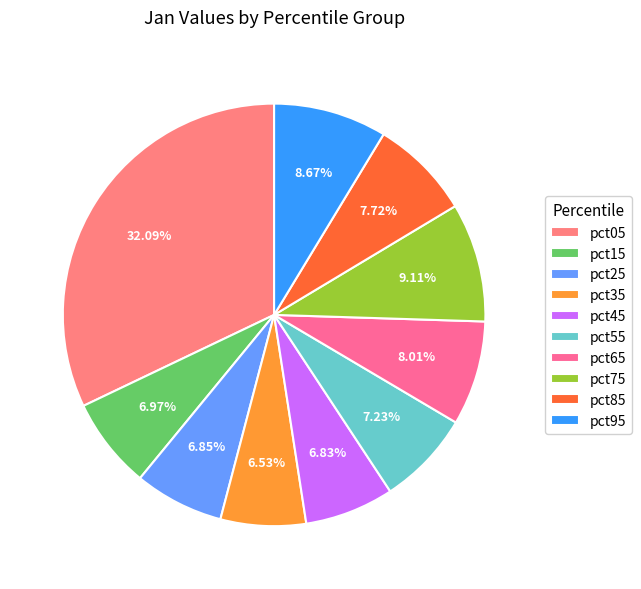

How many segments does this pie chart have?

10